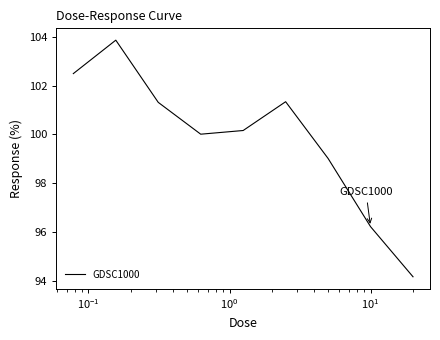

Count the number of categories in the chart.

9